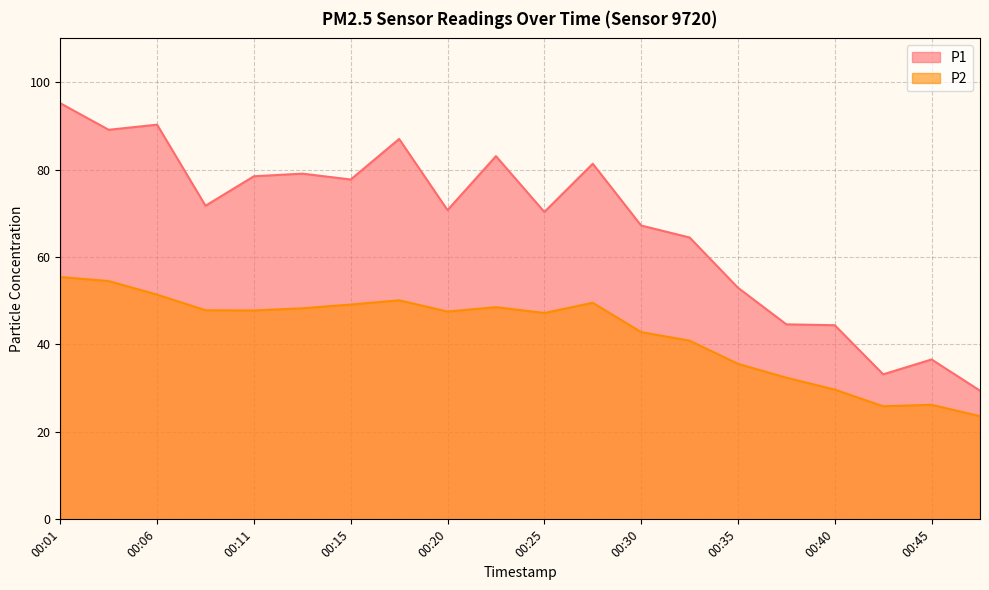

What is the difference between the second highest and second lowest values in the P2 series?

28.6